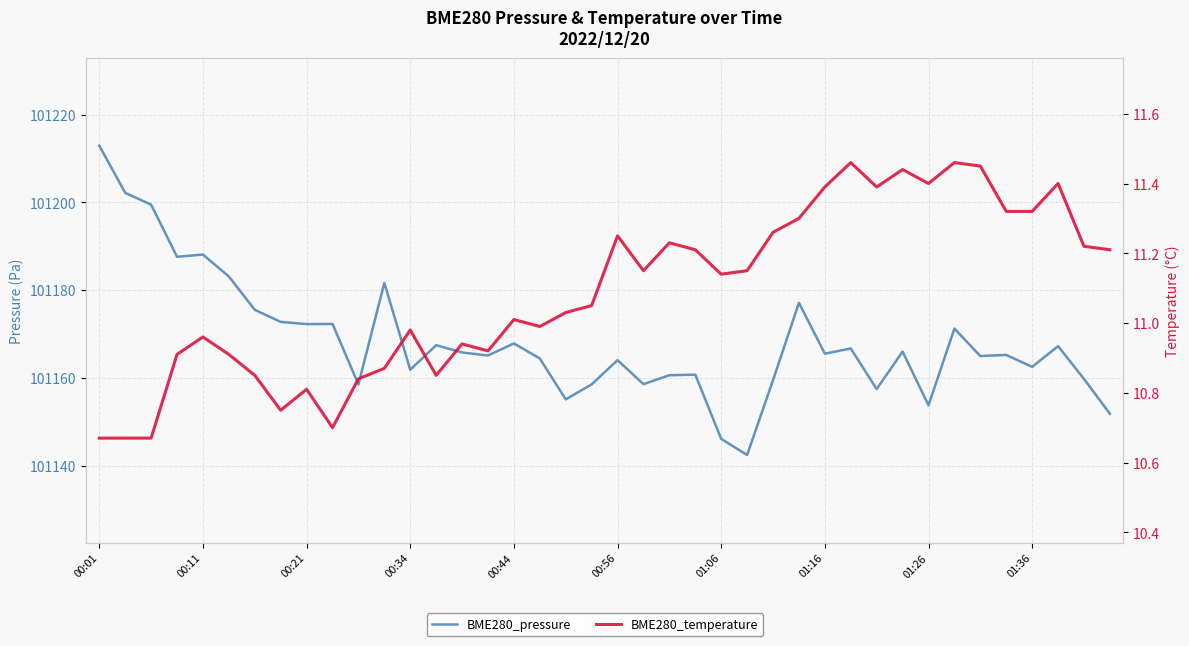

True or false: BME280_pressure and BME280_temperature cross at least once.

False